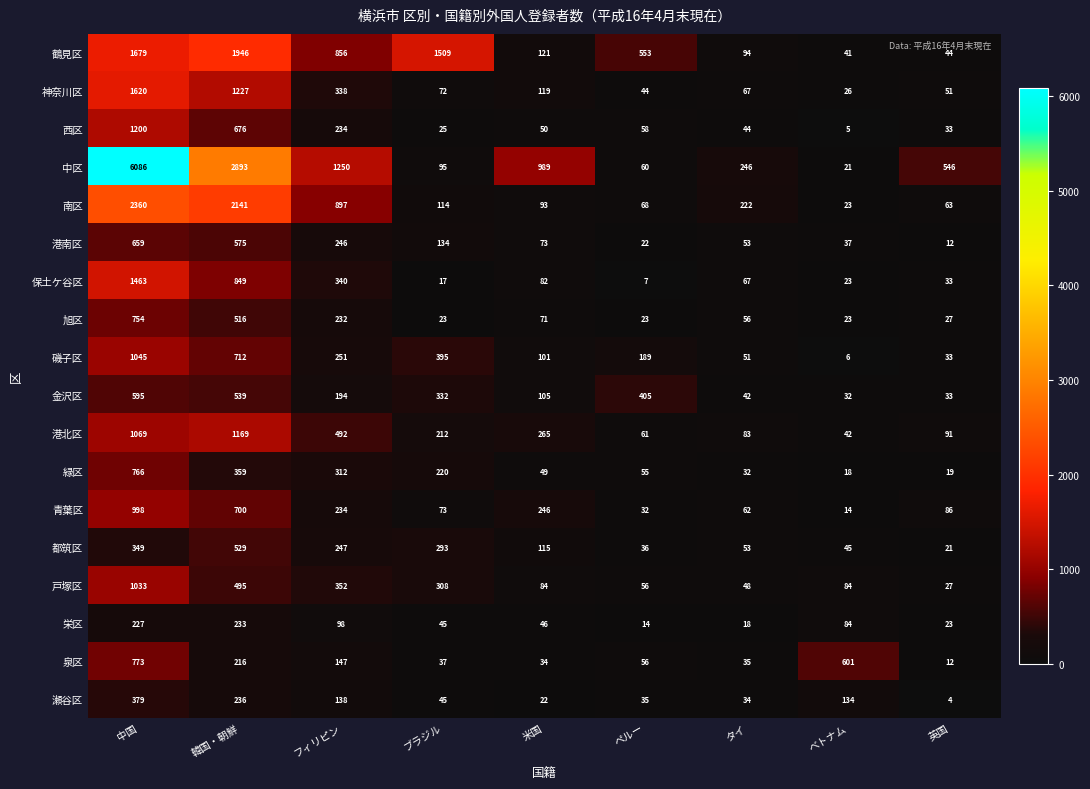

True or false: 戸塚区 has a value of 96 at フィリピン.

False